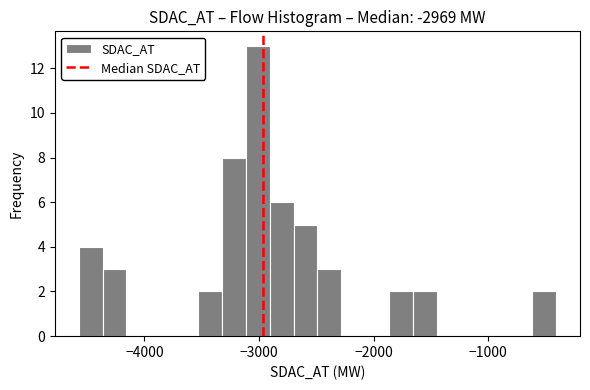

Read against the x-axis, roughly where is the centre of the tallest bar?

-3000